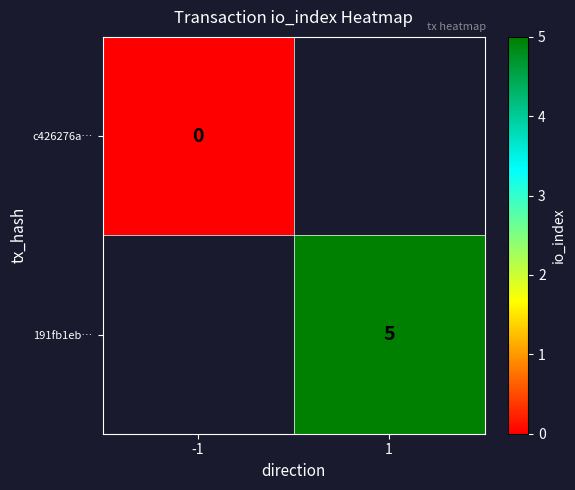

Is the value of c426276a… at -1 greater than the value of 191fb1eb… at 1?

No